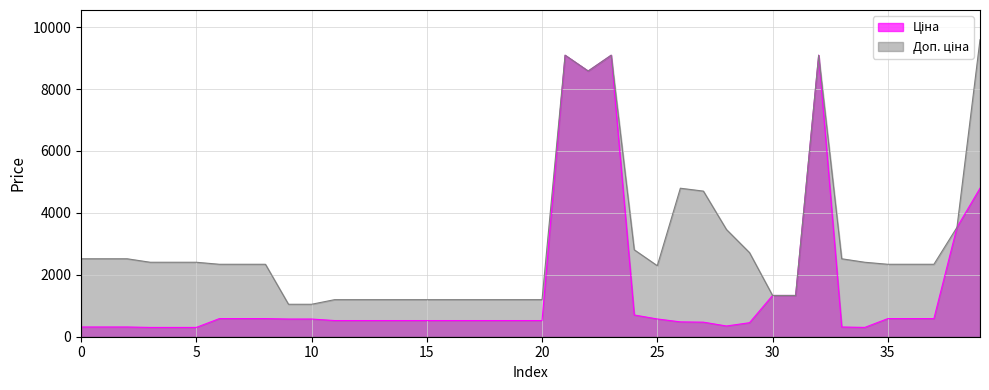

What is the difference between the highest and lowest values at 35?

1754.8